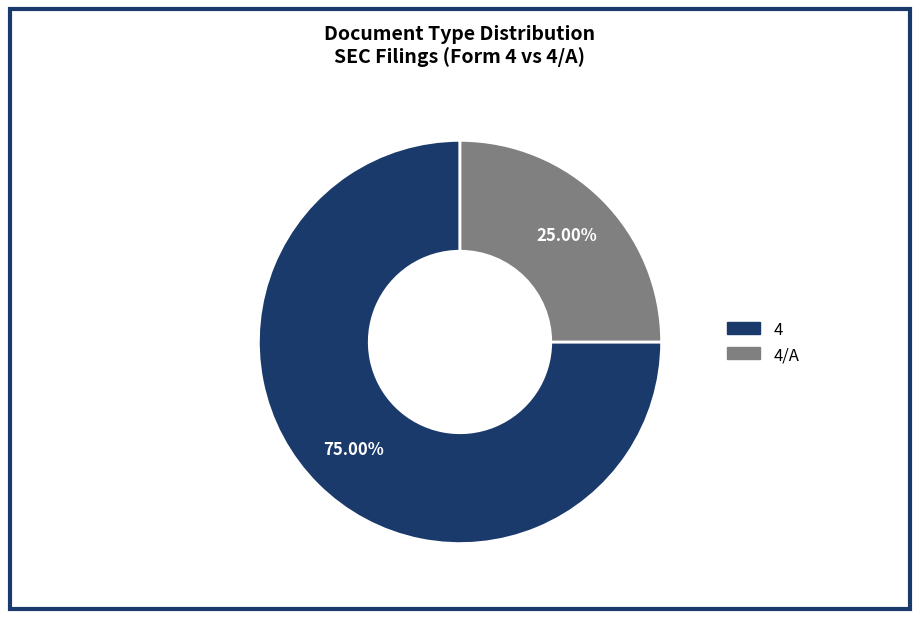

Which slice is the smallest?

4/A